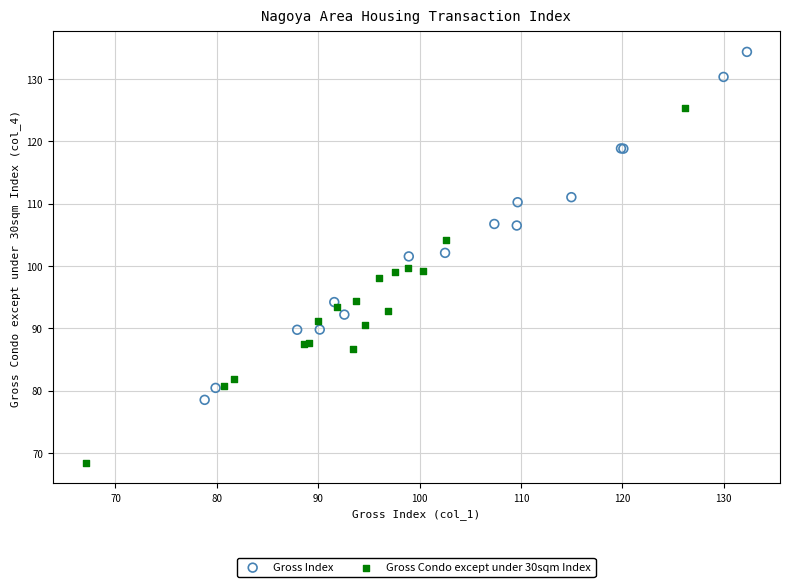

Which series contains the highest Y value?

Gross Index